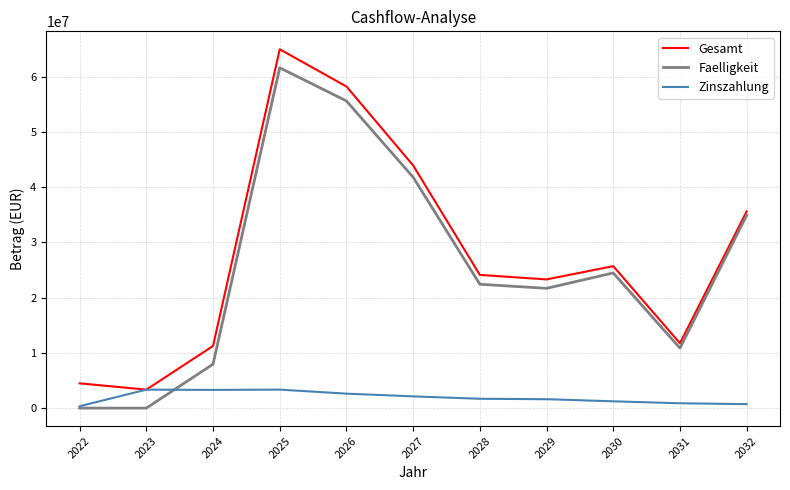

What are all the series names shown in the legend?

Gesamt, Faelligkeit, Zinszahlung